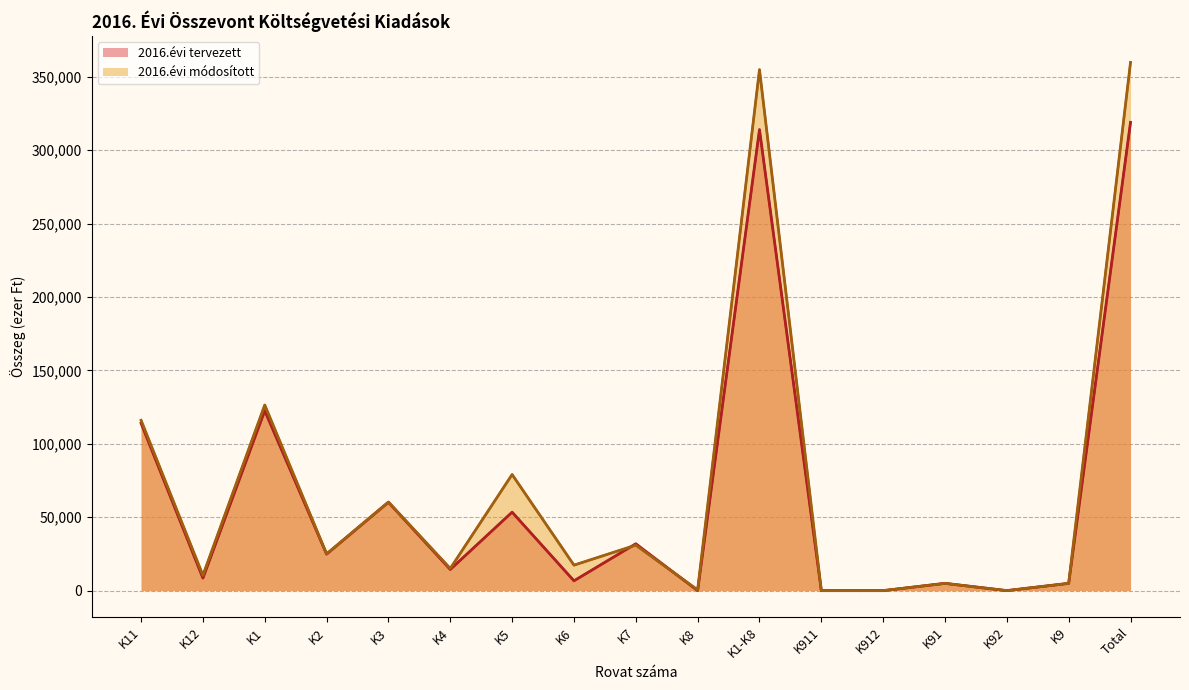

How many intersections are there between 2016.évi tervezett (line) and 2016.évi módosított (line)?

2